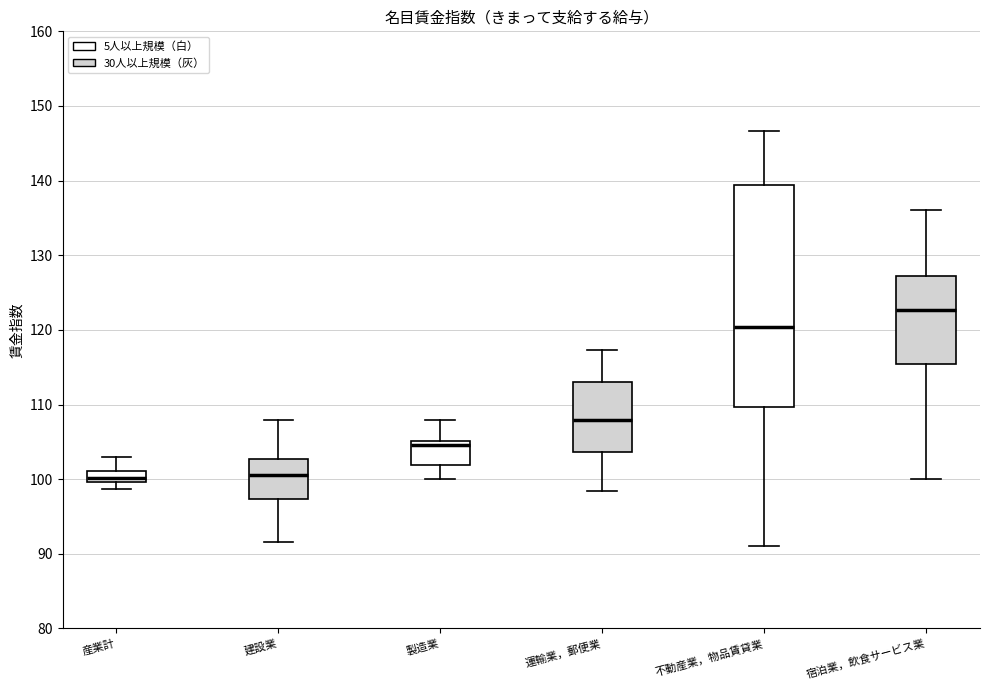

Where is the upper edge of the box for 運輸業，郵便業 on the y-axis? The values are not printed on the chart, so give them approximately, as read against the axis.

113